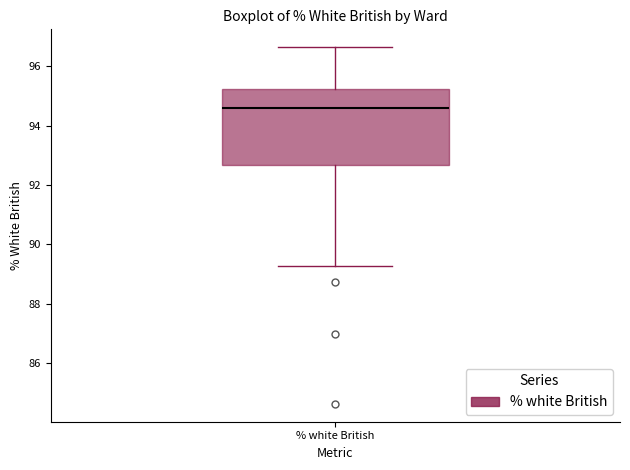

Read this box plot against the y-axis: the position of the median line, the range covered by the box, and the ends of both whiskers. The values are not printed on the chart, so give them approximately, as read against the axis.

median 94.6, box 92.6 to 95.2, whiskers 89.2 to 96.6